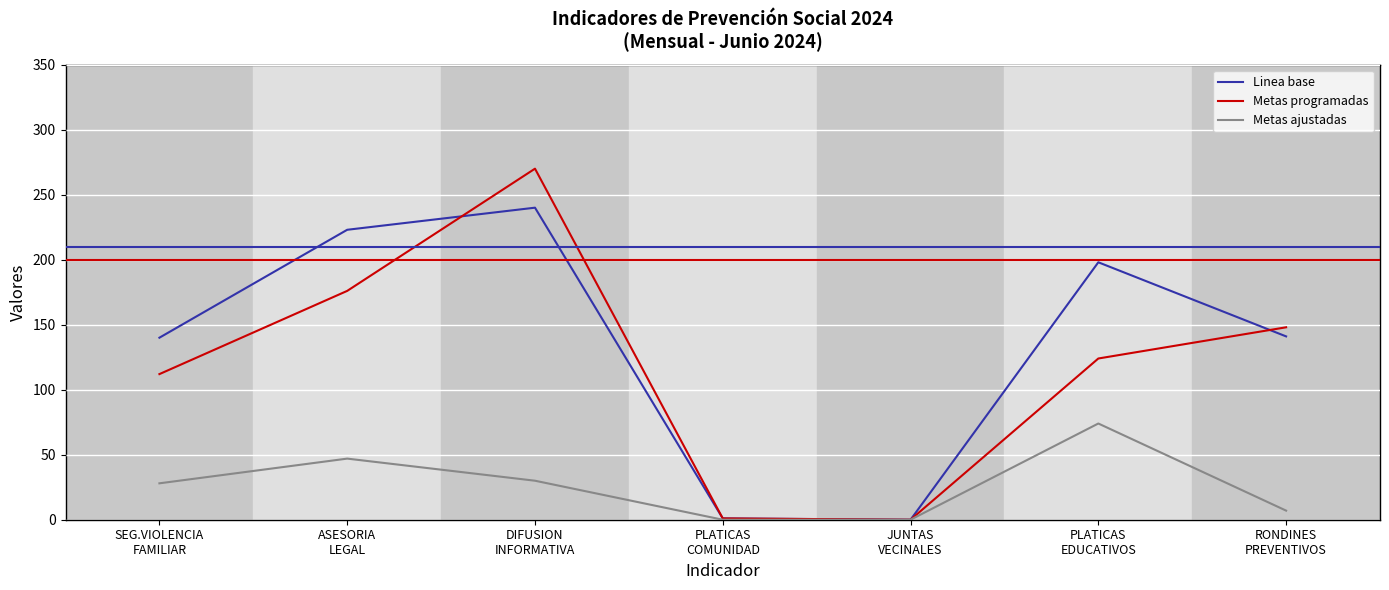

What is the maximum value shown in the chart?

270